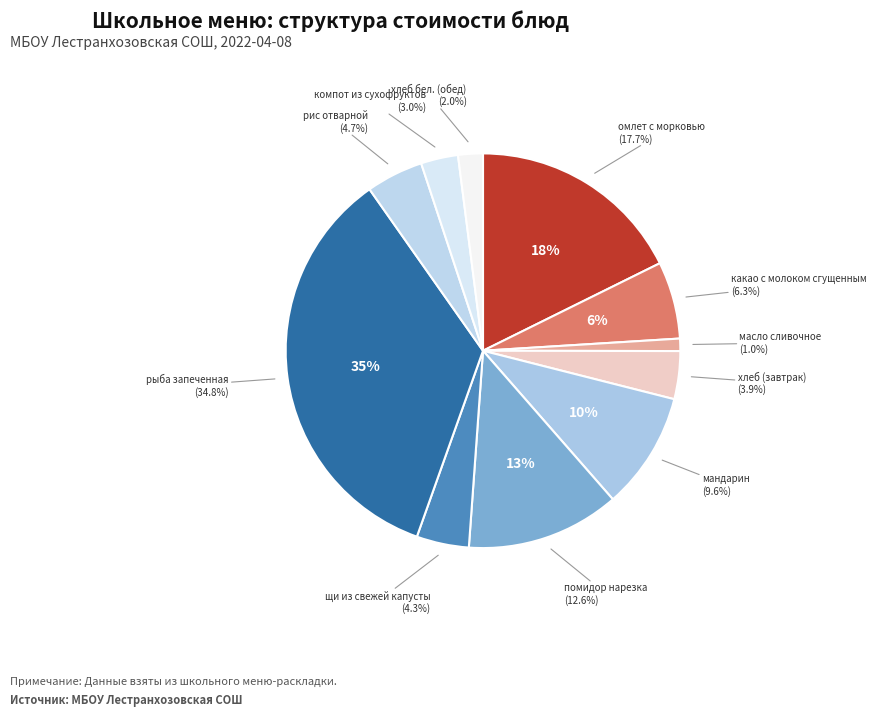

Does масло сливочное account for over 50% of the chart?

No